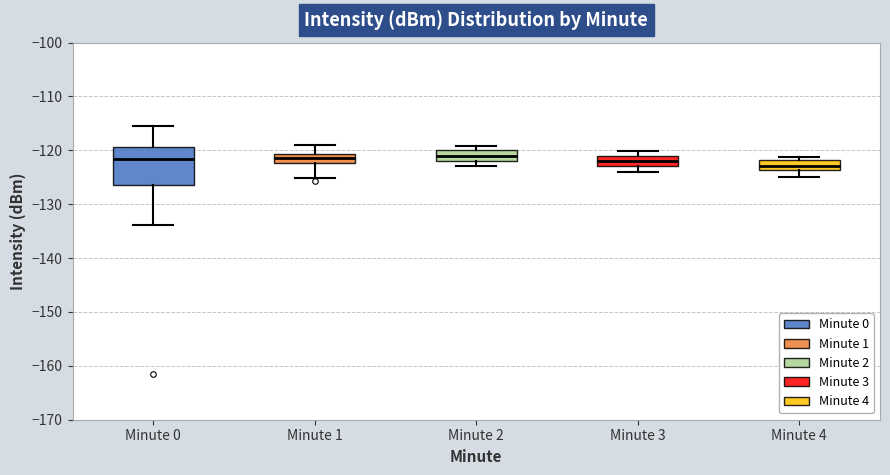

Comparing the boxes themselves (not the whiskers), which one is the tallest?

Minute 0